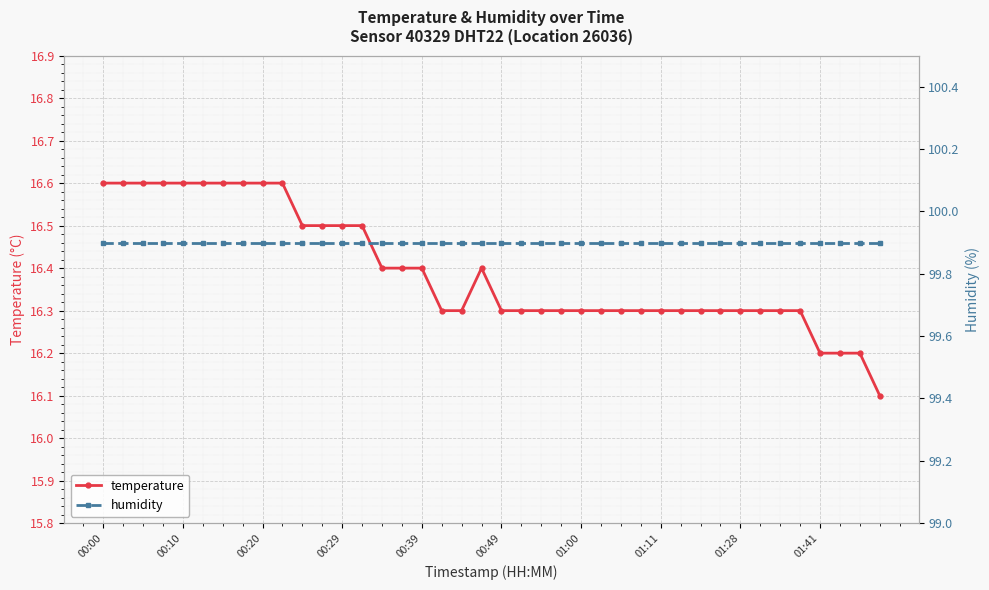

What is the maximum value for temperature?

16.6